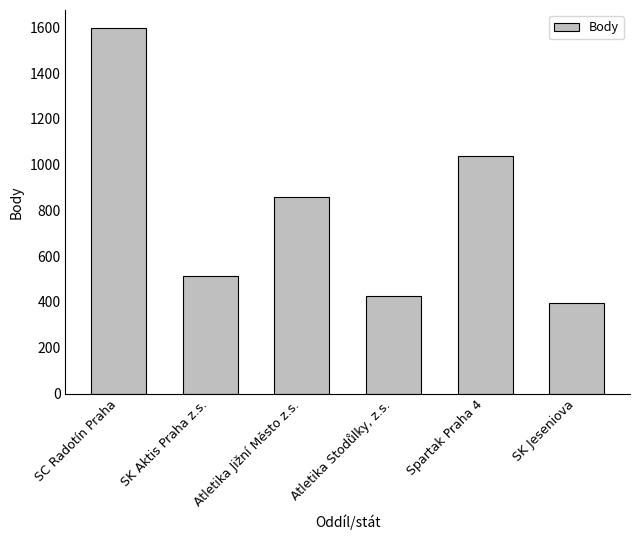

What is the label of the 3rd bar from the left?

Atletika Jižní Město z.s.